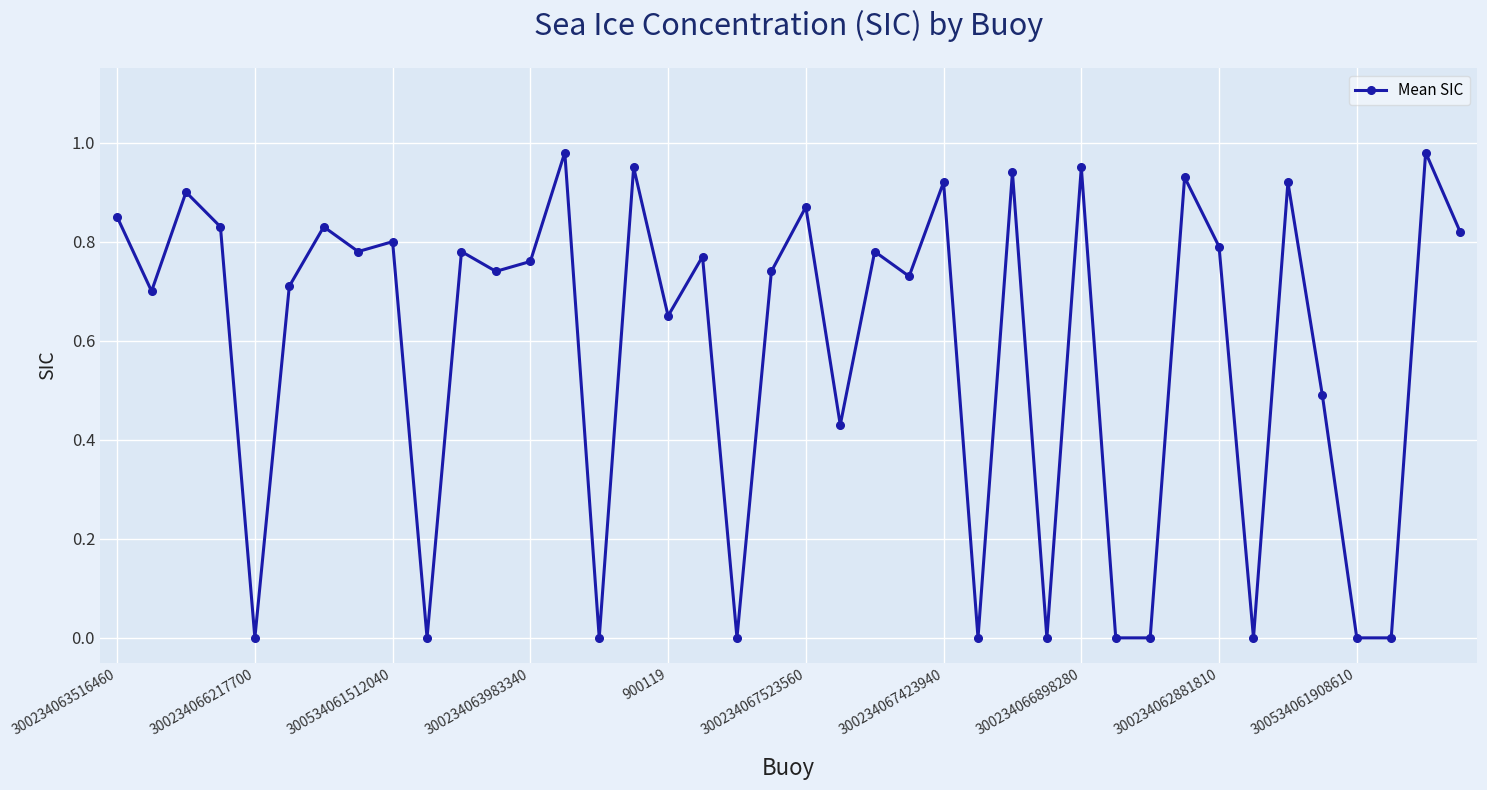

What is the average value?

0.6